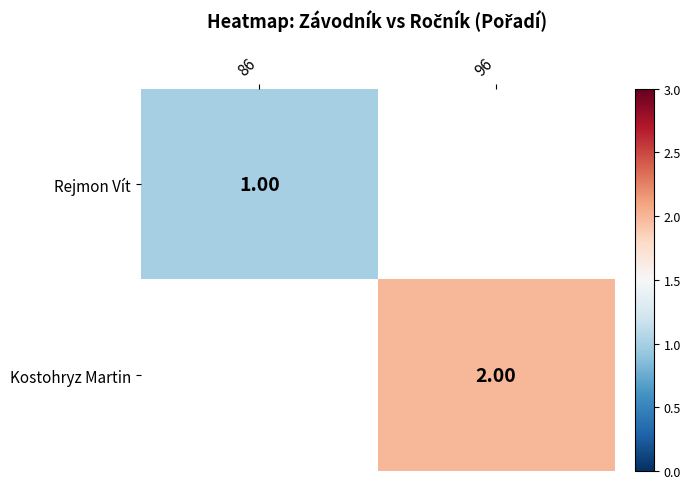

Is the value of Rejmon Vít at 86 greater than the value of Kostohryz Martin at 96?

No